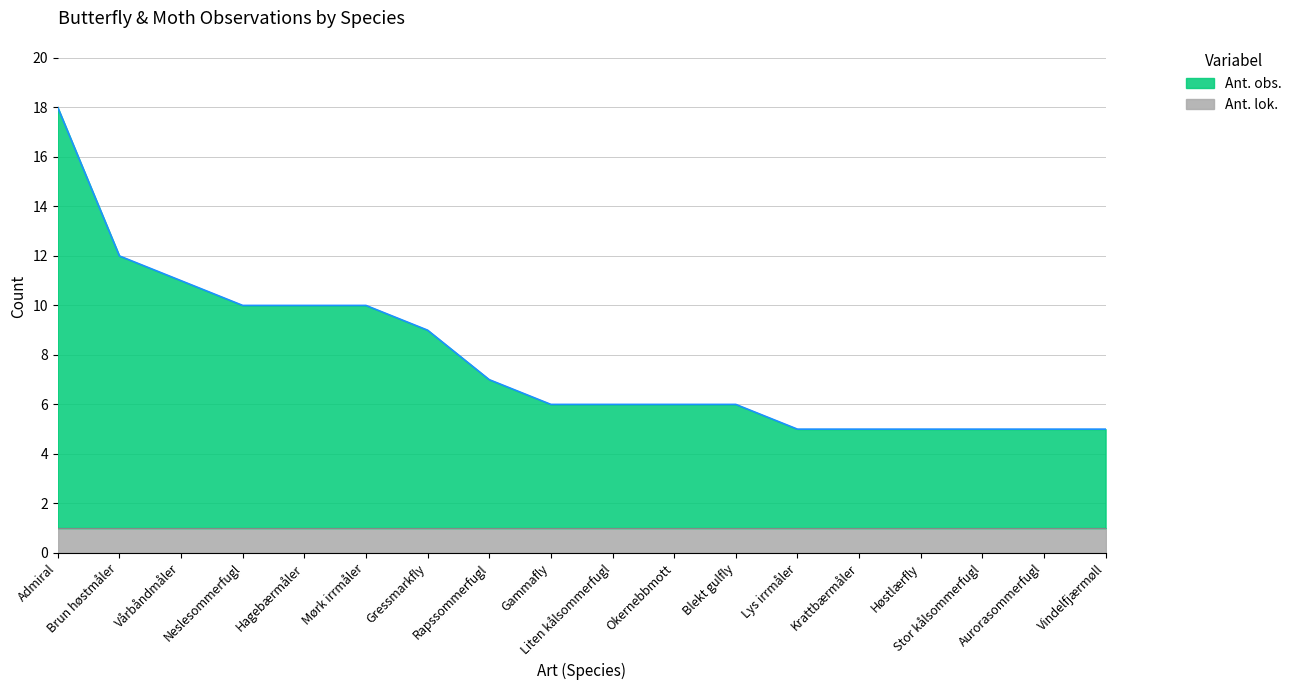

What is the approximate value at Liten kålsommerfugl, to the nearest 10?

10